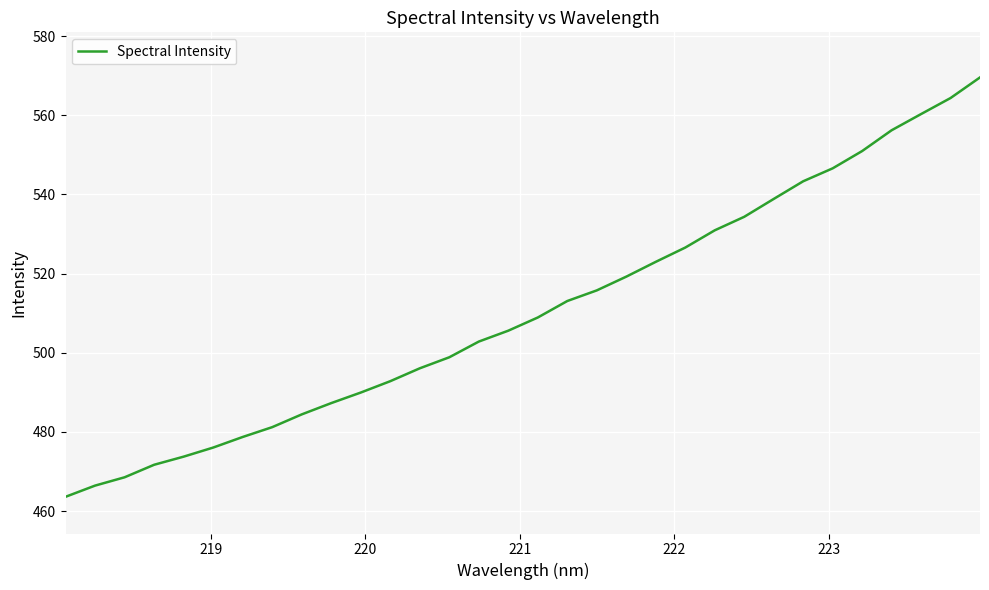

What is the maximum value shown in the chart?

569.6